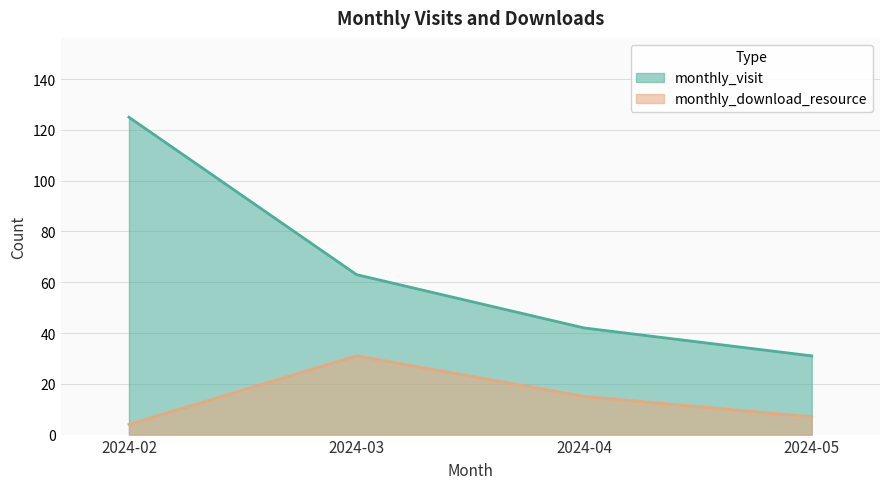

Is it true that monthly_visit equals 15 at 2024-05?

False